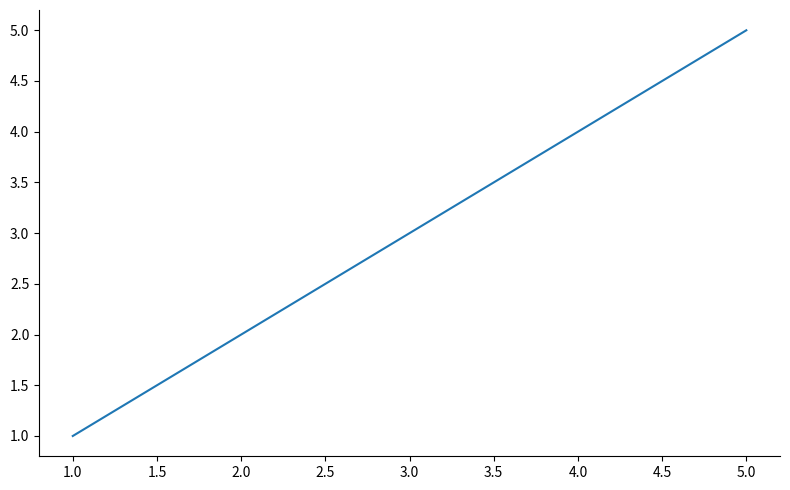

Is it true that the value at 4.0 is 4?

True